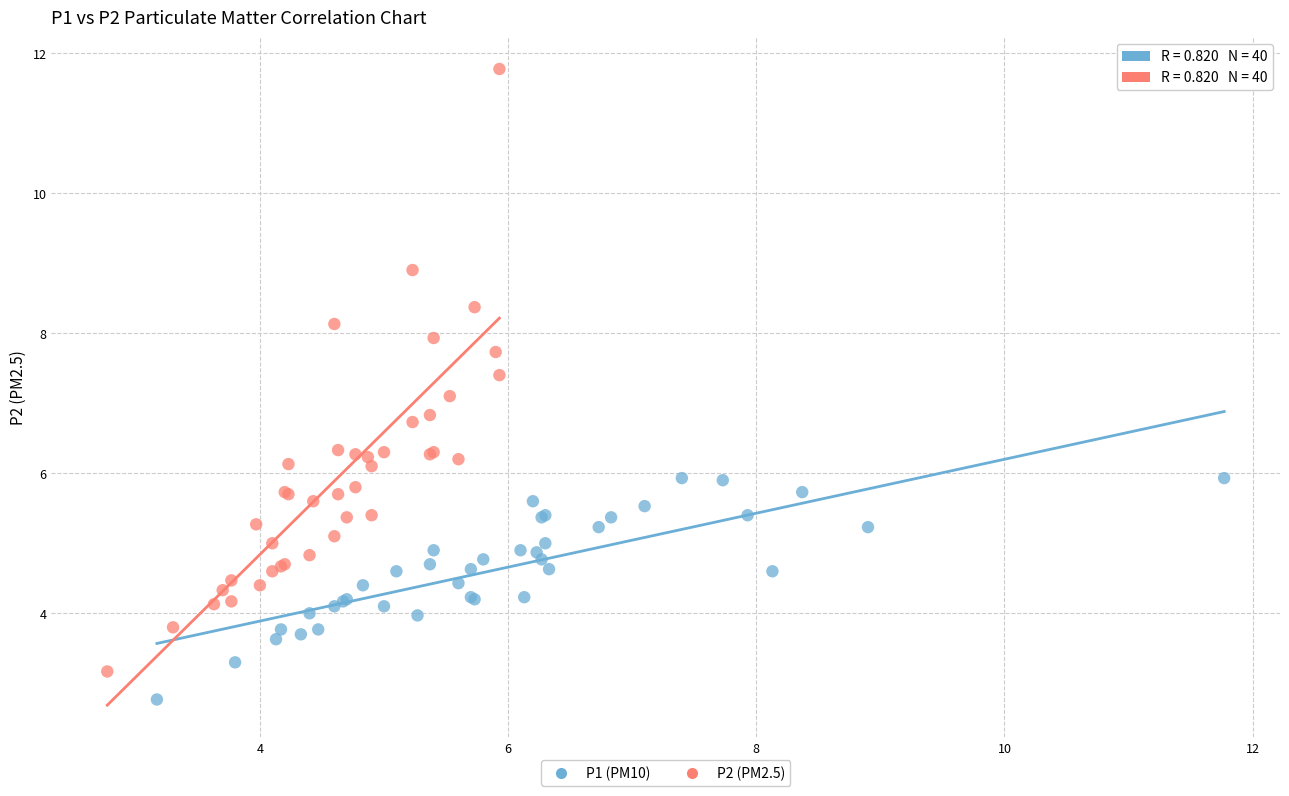

Which series has the widest spread of Y values?

P2 (PM2.5)